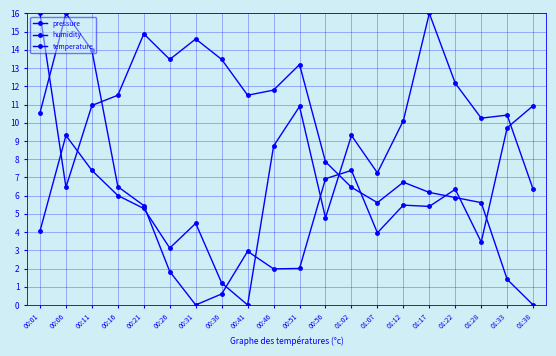

At how many categories does at least one series exceed 3?

20